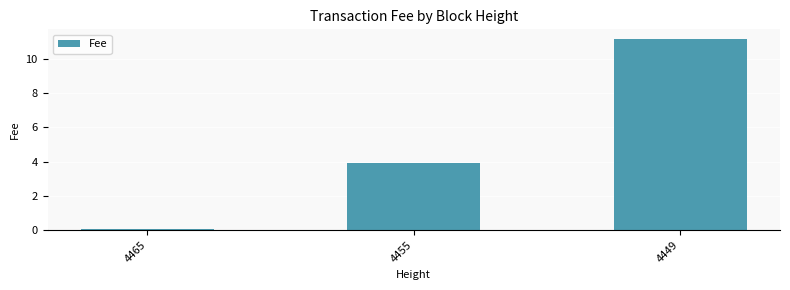

Count the number of values greater than 3.

2